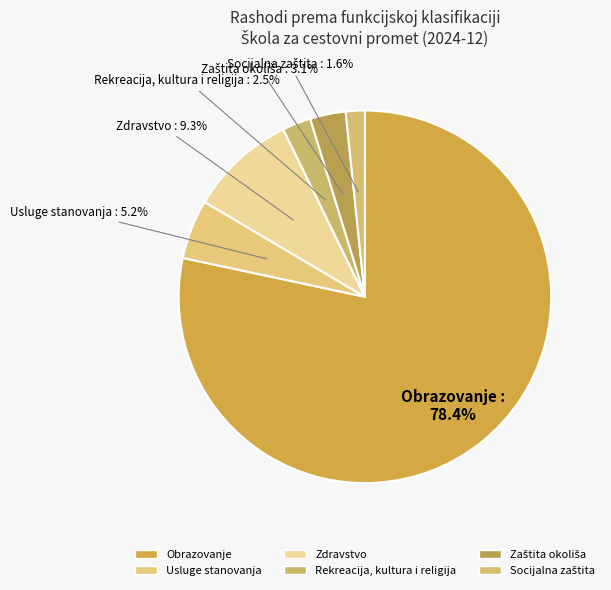

Count the number of slices in the pie.

6